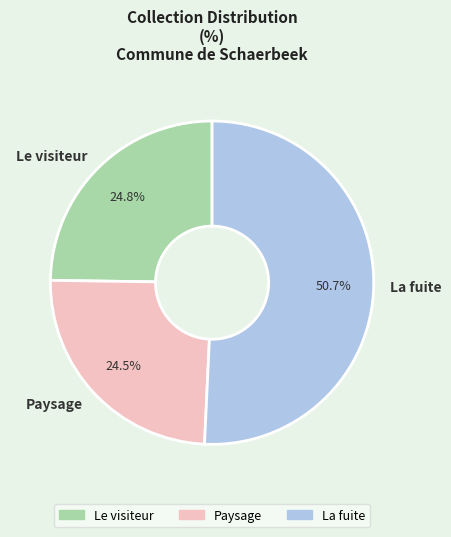

What is the ratio of the value at Le visiteur to the value at La fuite?

0.5